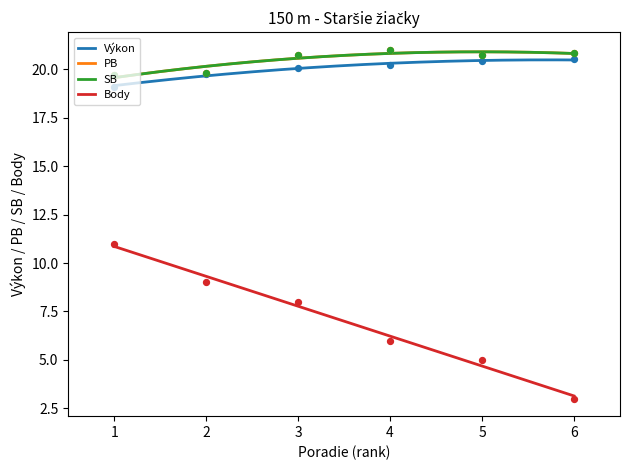

Which series contains the highest Y value?

PB